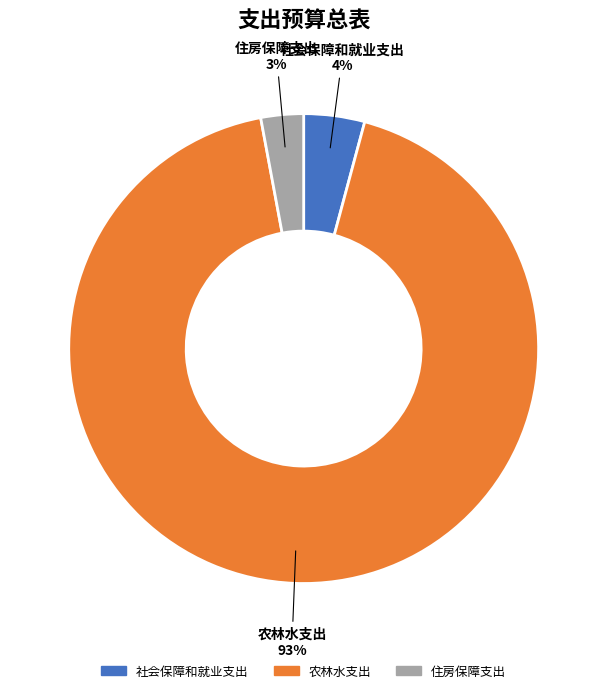

Between 社会保障和就业支出 and 住房保障支出, which is larger?

社会保障和就业支出